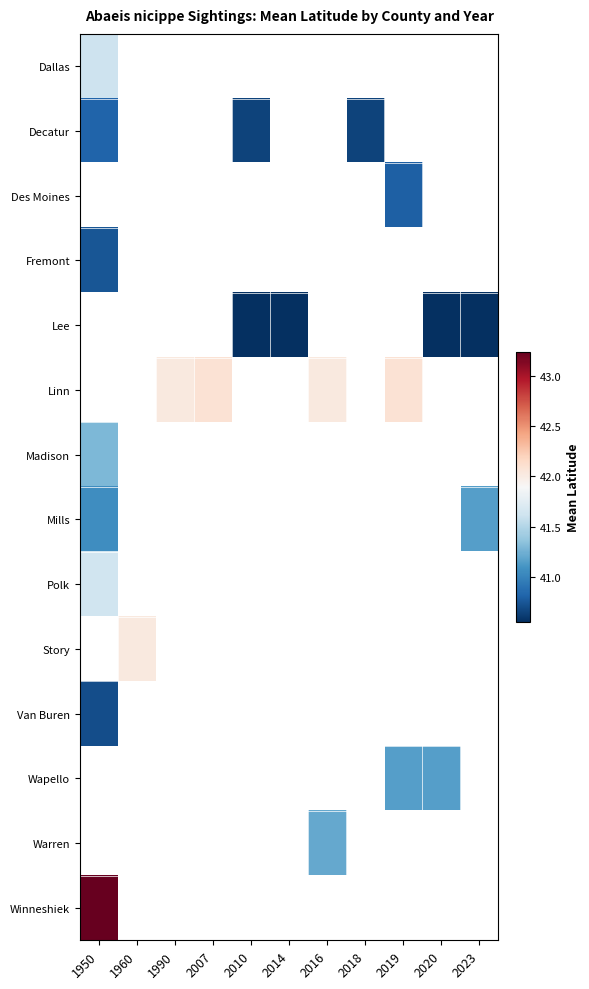

List the series in order of their peak value, lowest first.

Mills, Decatur, Des Moines, Fremont, Lee, Linn, Madison, Dallas, Polk, Story, Van Buren, Wapello, Warren, Winneshiek